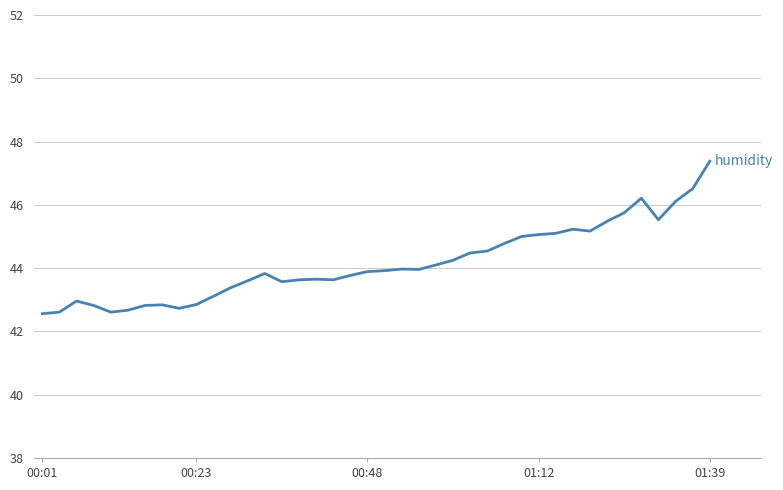

What position from the right is 11?

29